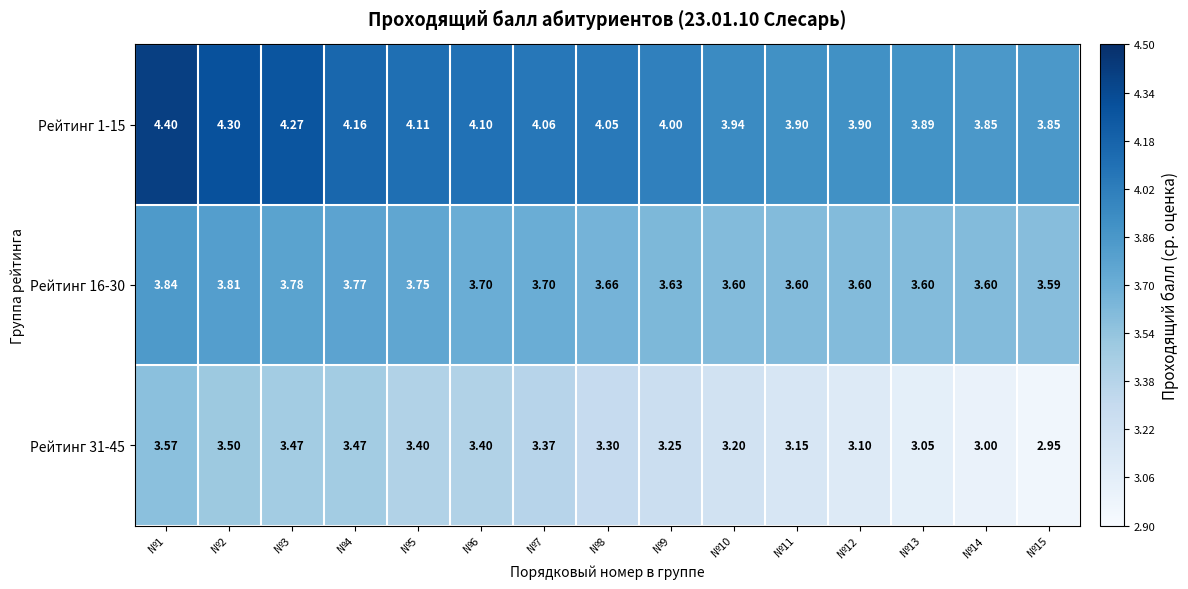

What is the spread (max minus min) of values at №15?

0.9